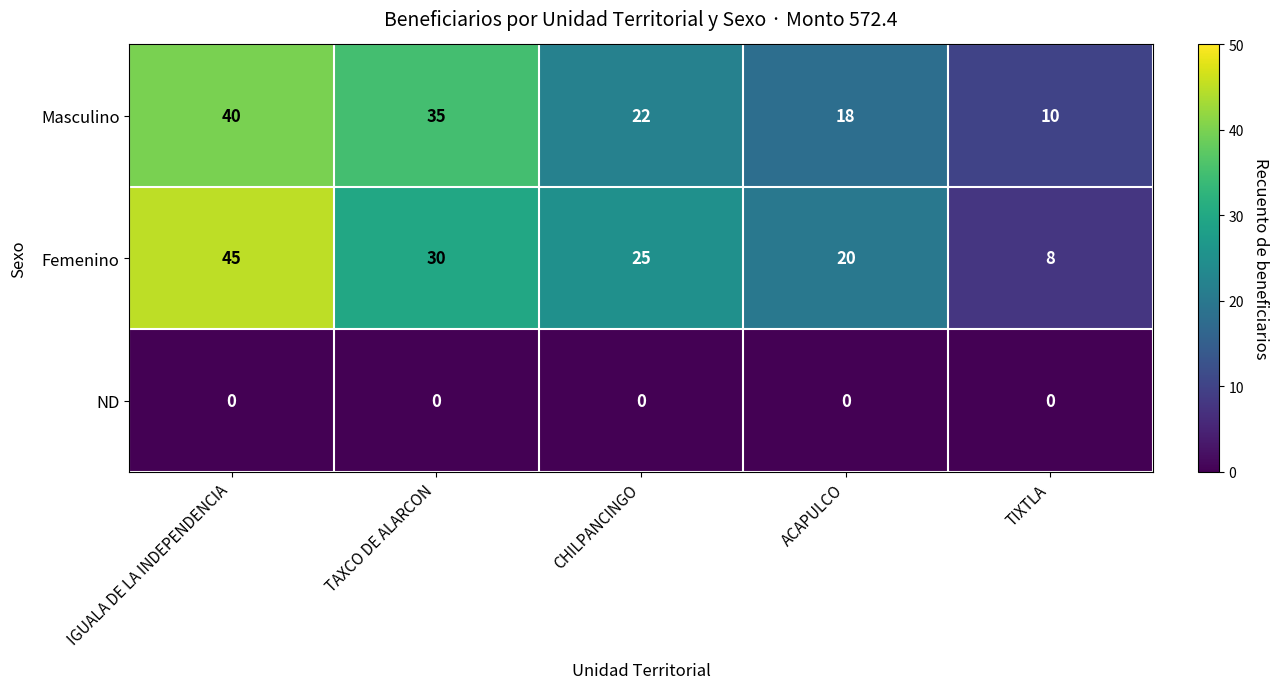

Which series has the widest spread of values?

Femenino